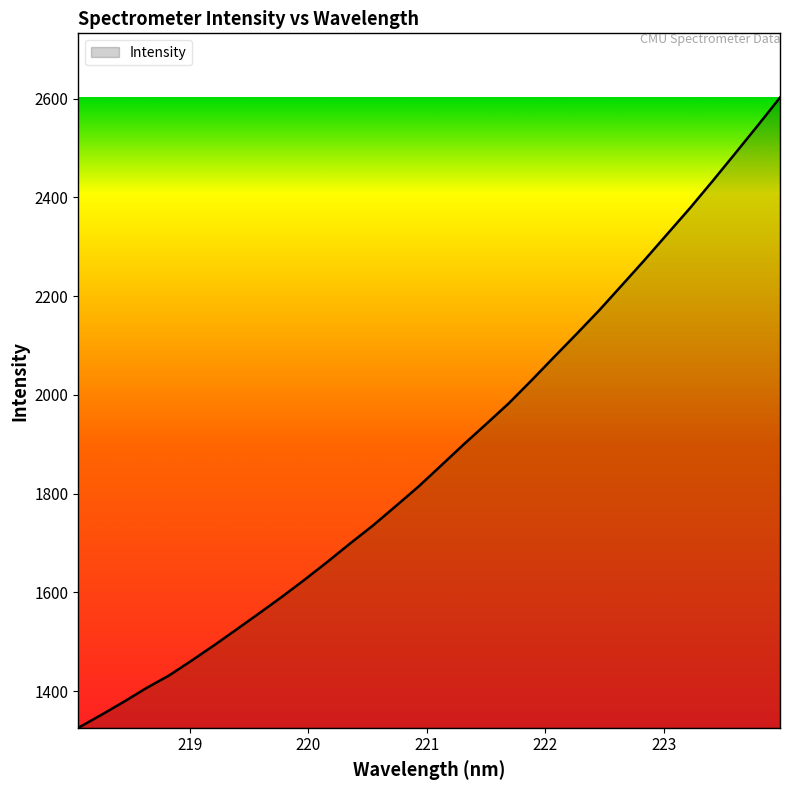

What is the difference between the maximum and minimum values?

1276.0